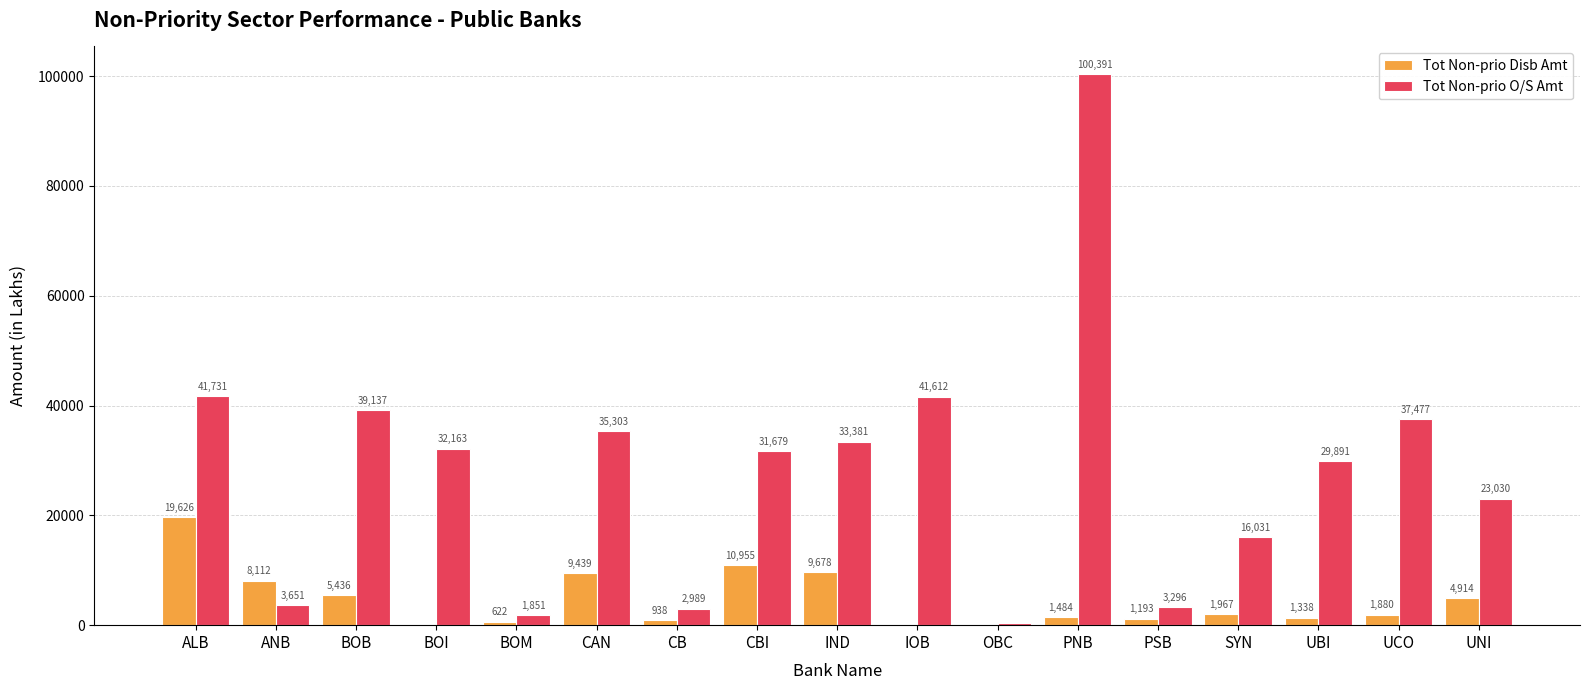

The value of Tot Non-prio O/S Amt at UCO is 37477.0. True or false?

True